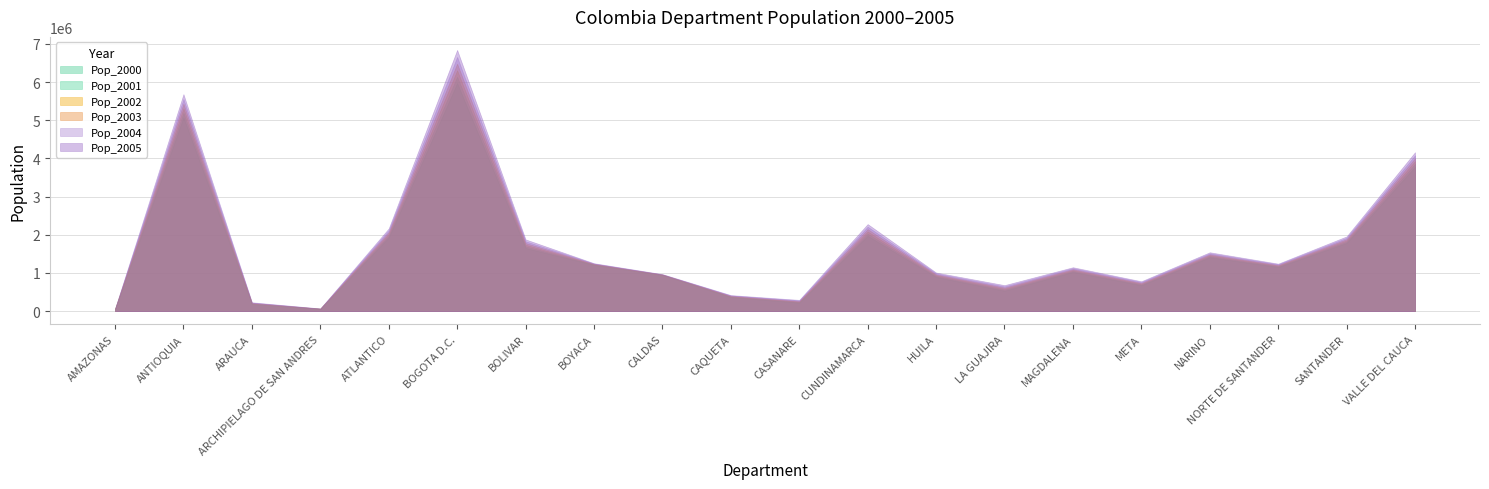

Read the Pop_2003 value at CAQUETA.

398253.0